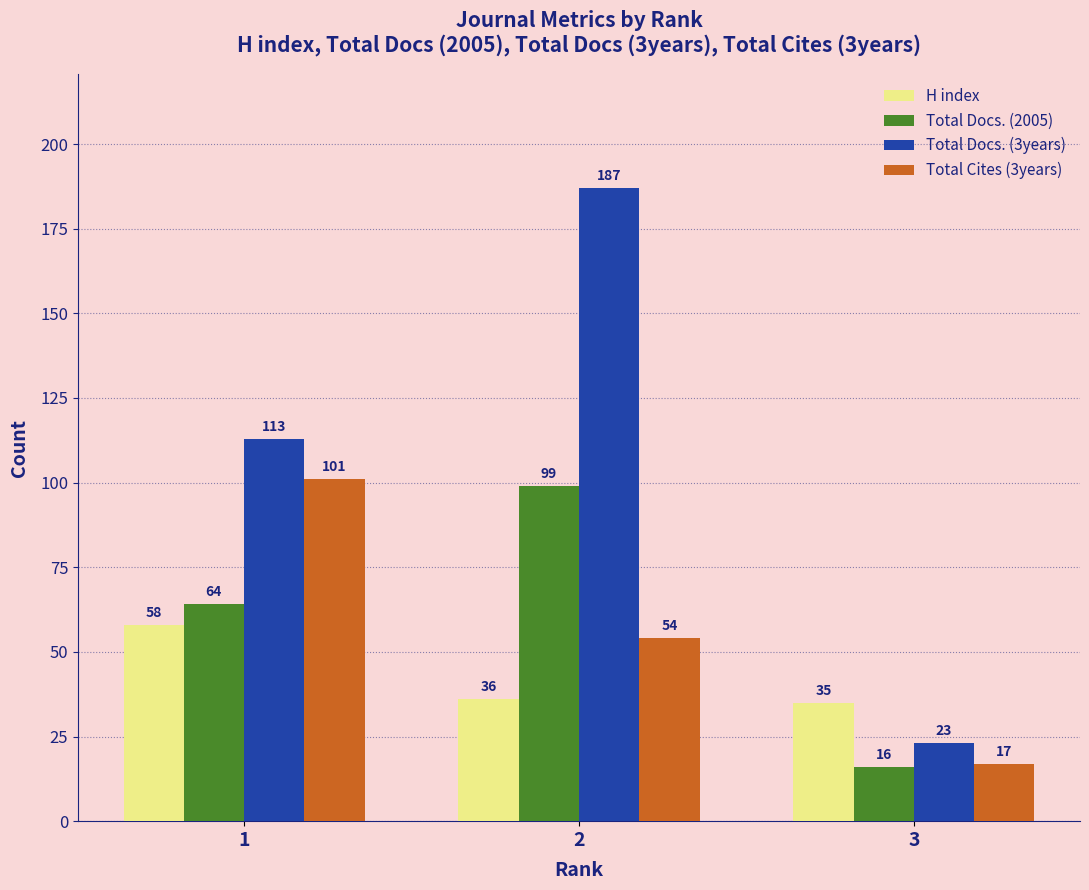

The Total Docs. (2005) series shows 64 at 1. True or false?

True